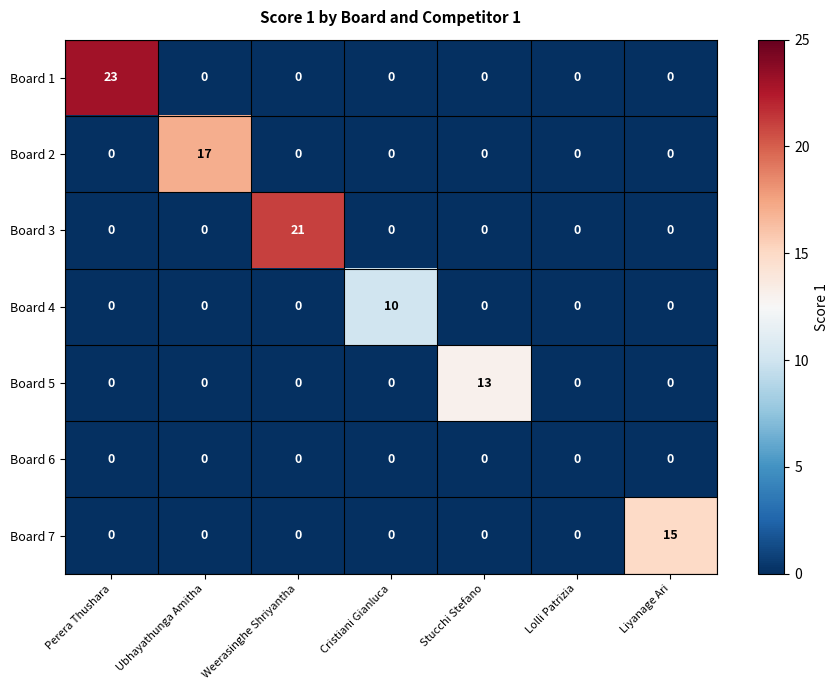

At which category does the chart reach its peak across all series?

Perera Thushara